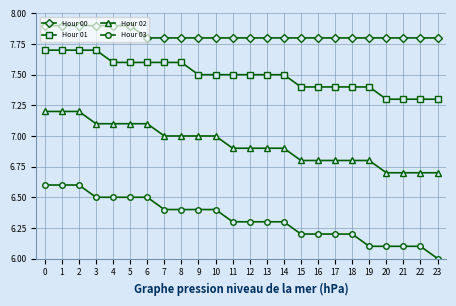

At how many categories does at least one series exceed 6?

24